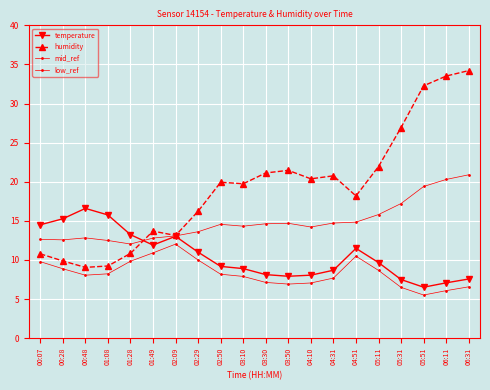

Is this an area chart (filled region under the line)?

No